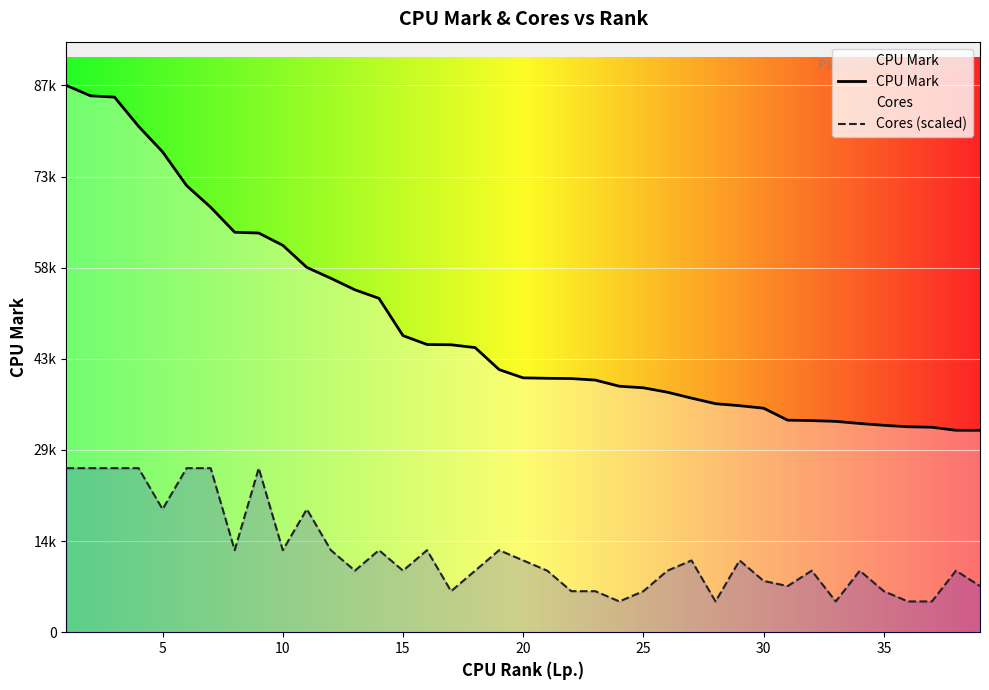

True or false: Cores (scaled) and CPU Mark cross at least once.

False